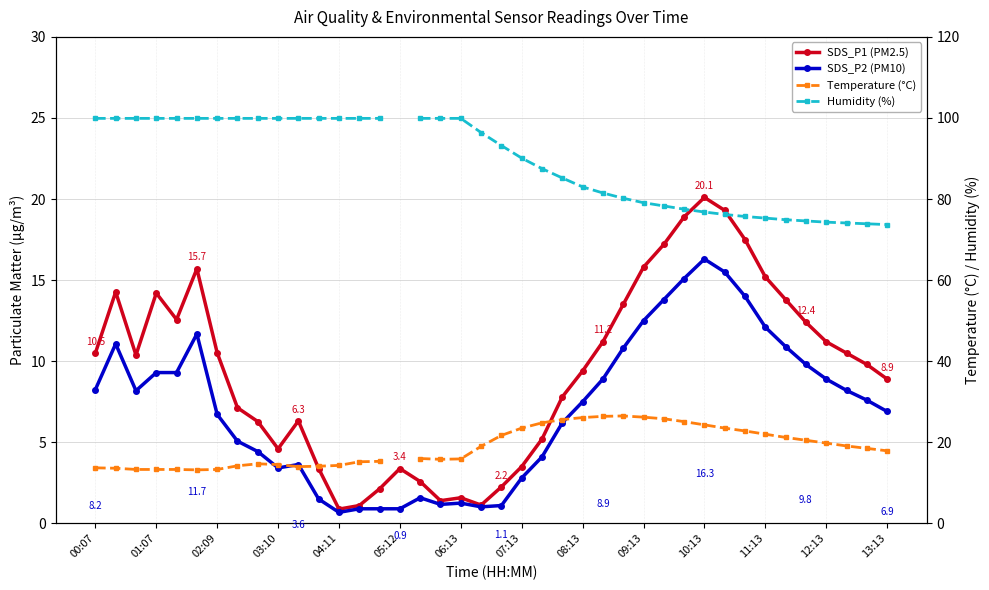

True or false: Humidity (%) has more than 1 points higher than both neighbors.

False